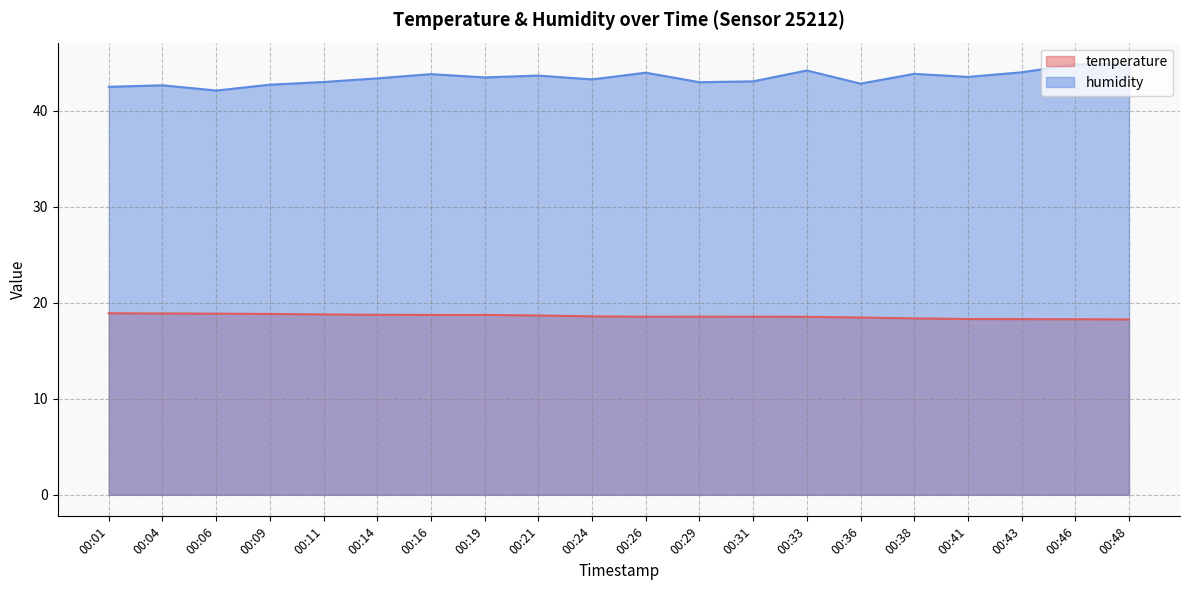

List the series in order of their overall mean, lowest first.

temperature, humidity